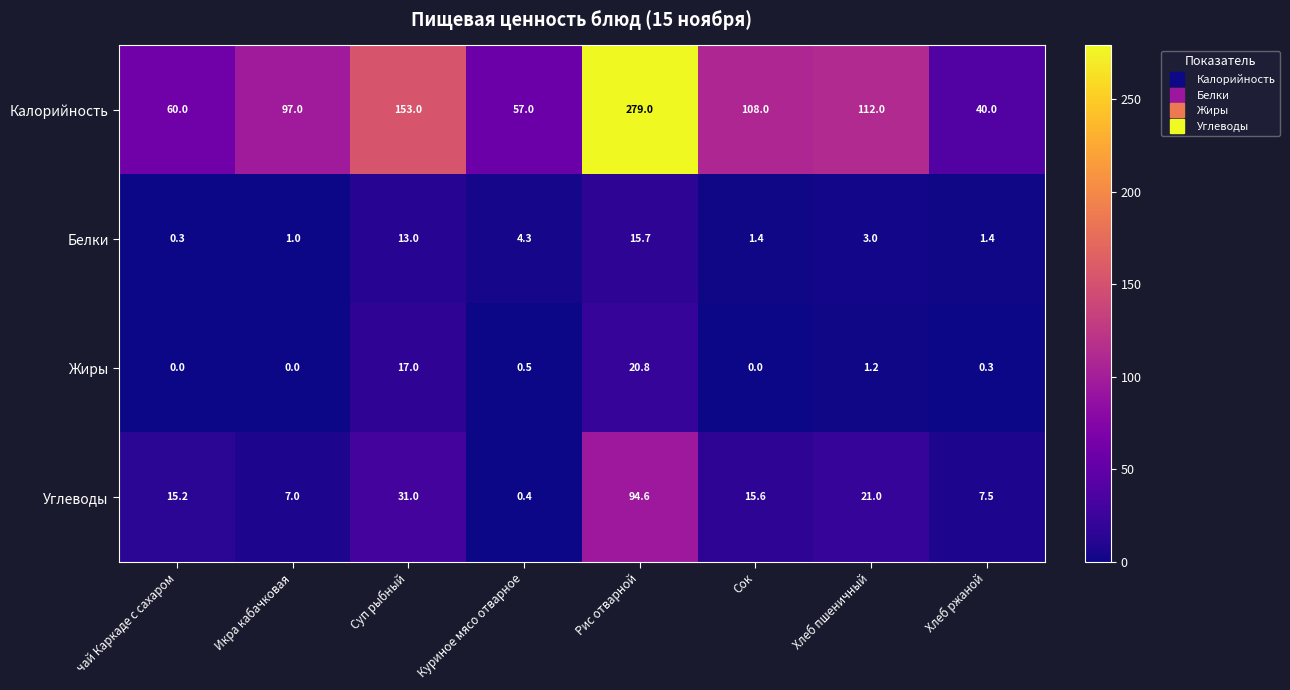

Where does the Белки series first go above 3?

Суп рыбный